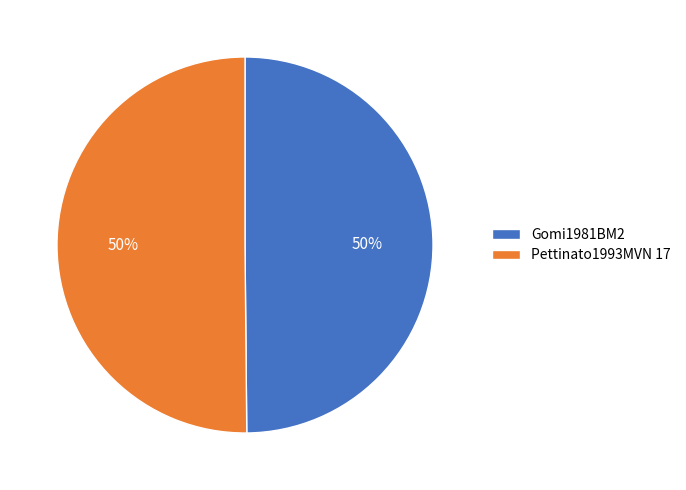

Count the number of slices in the pie.

2